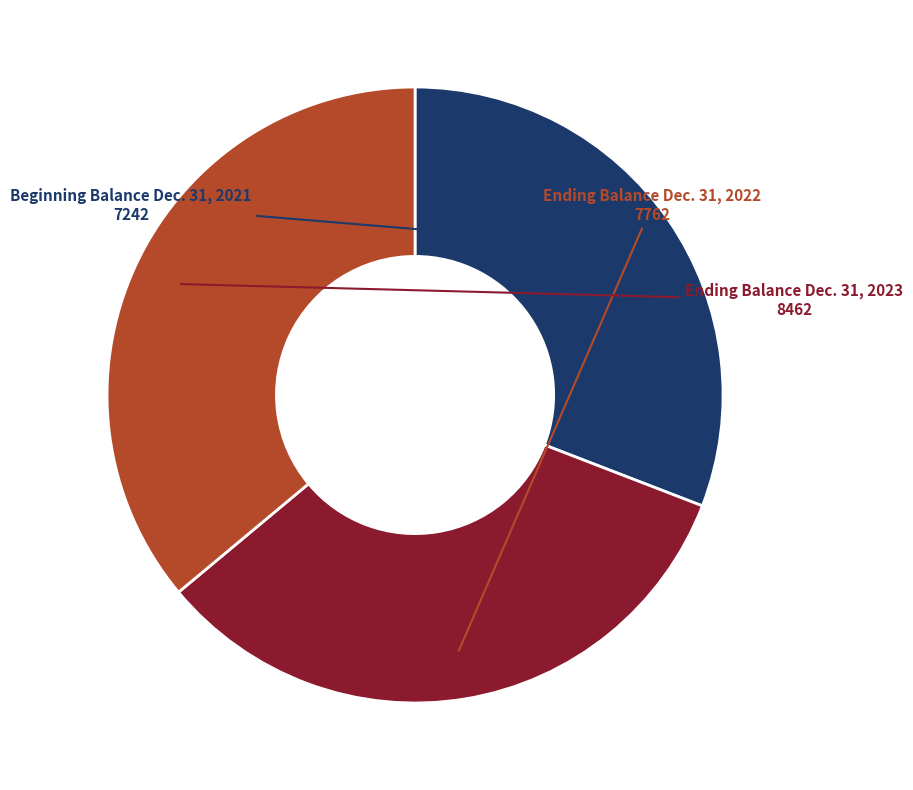

Is there a majority slice in this chart?

No